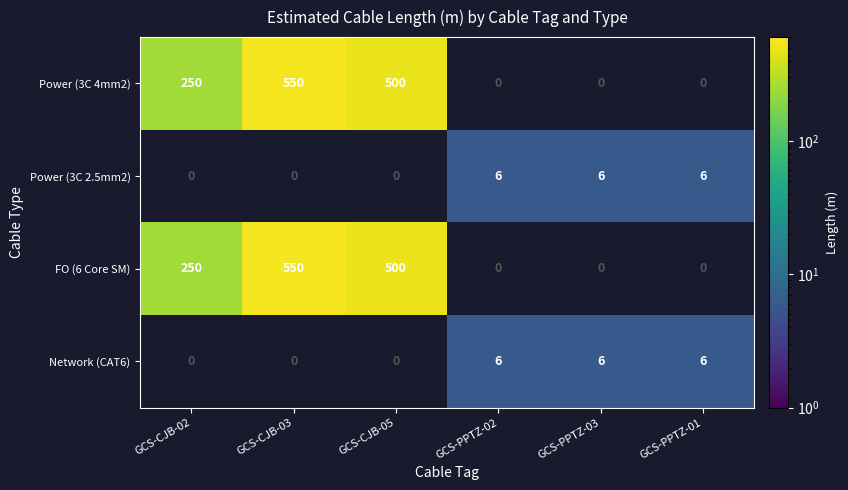

The value of Power (3C 2.5mm2) at GCS-PPTZ-01 is 2. True or false?

False